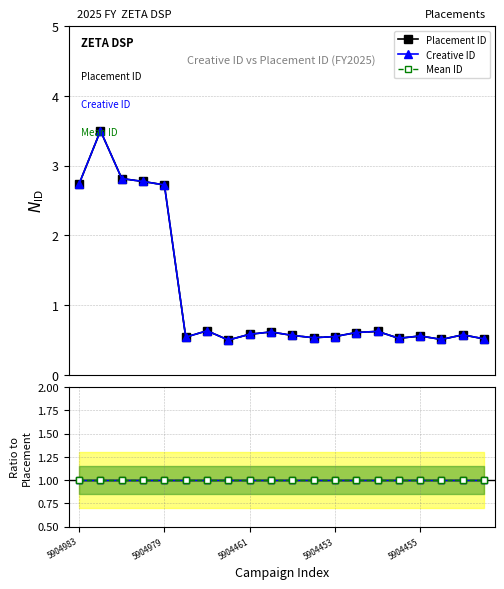

Read the Creative ID value at 5904461.

0.6